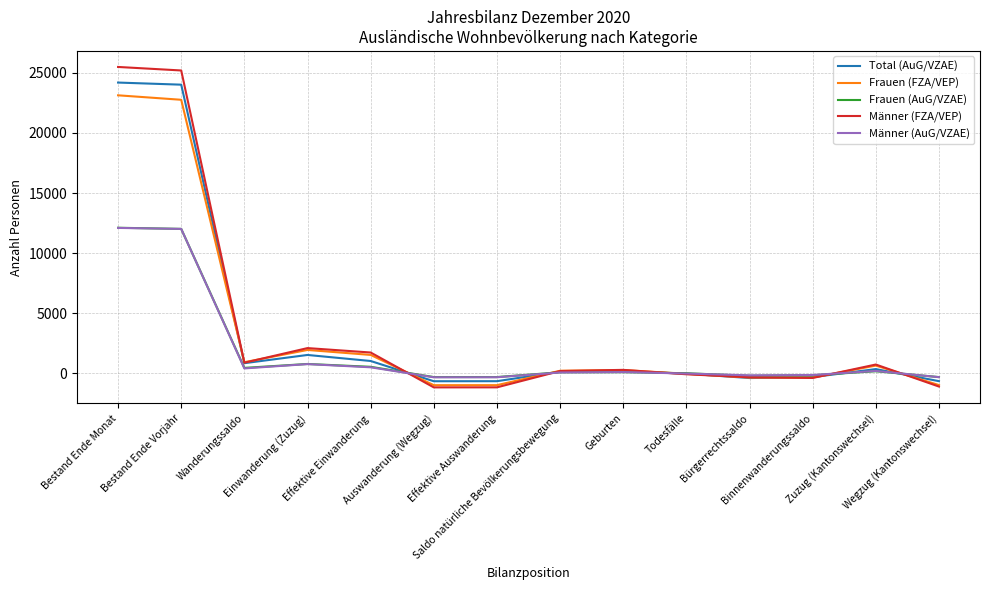

Is the value of Frauen (FZA/VEP) at Bestand Ende Vorjahr greater than the value of Männer (FZA/VEP) at Wanderungssaldo?

Yes